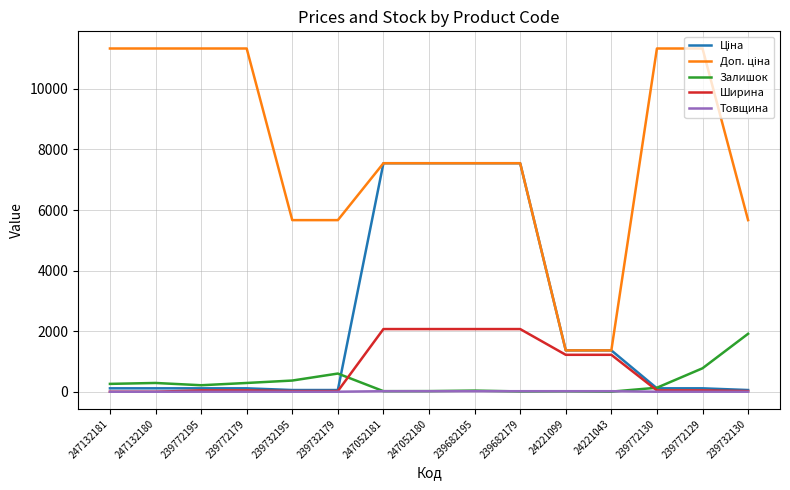

Is it true that Ширина equals 22.0 at 239732195?

True